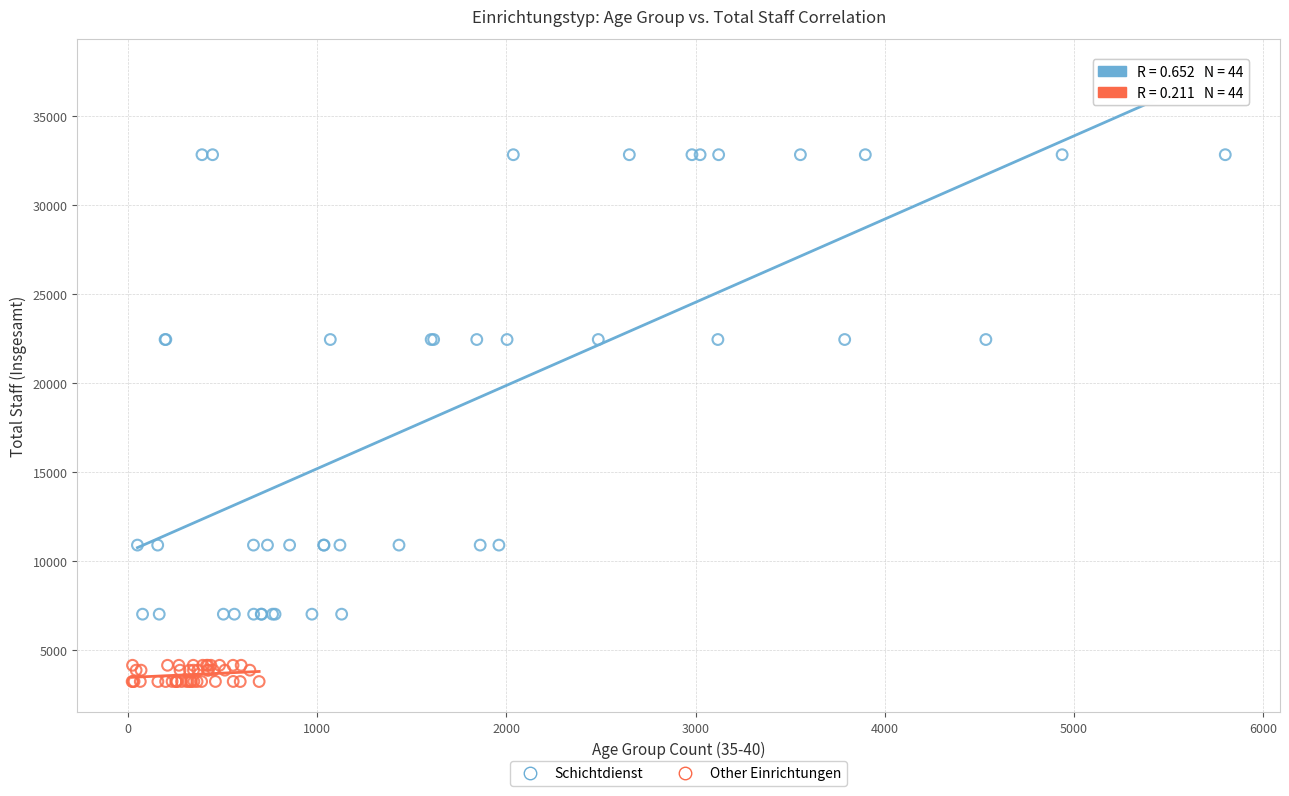

Which series has the largest Y range (max minus min)?

Schichtdienst